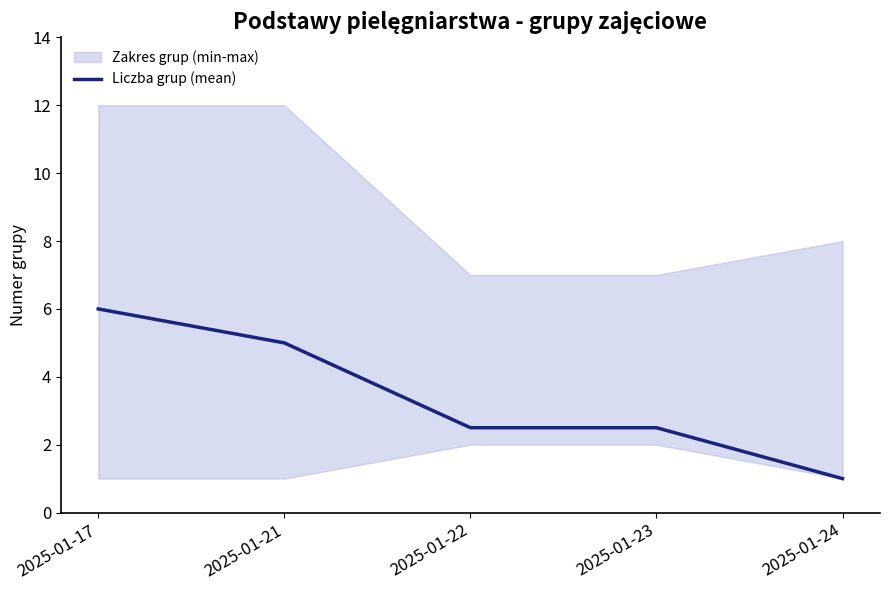

True or false: there are more than 0 points higher than both neighbors.

False